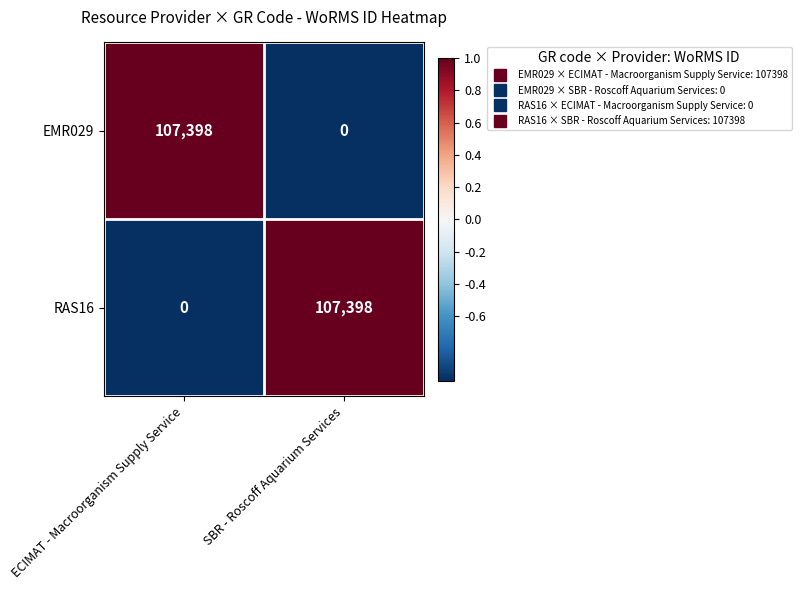

What is the spread (max minus min) of values at SBR - Roscoff Aquarium Services?

107398